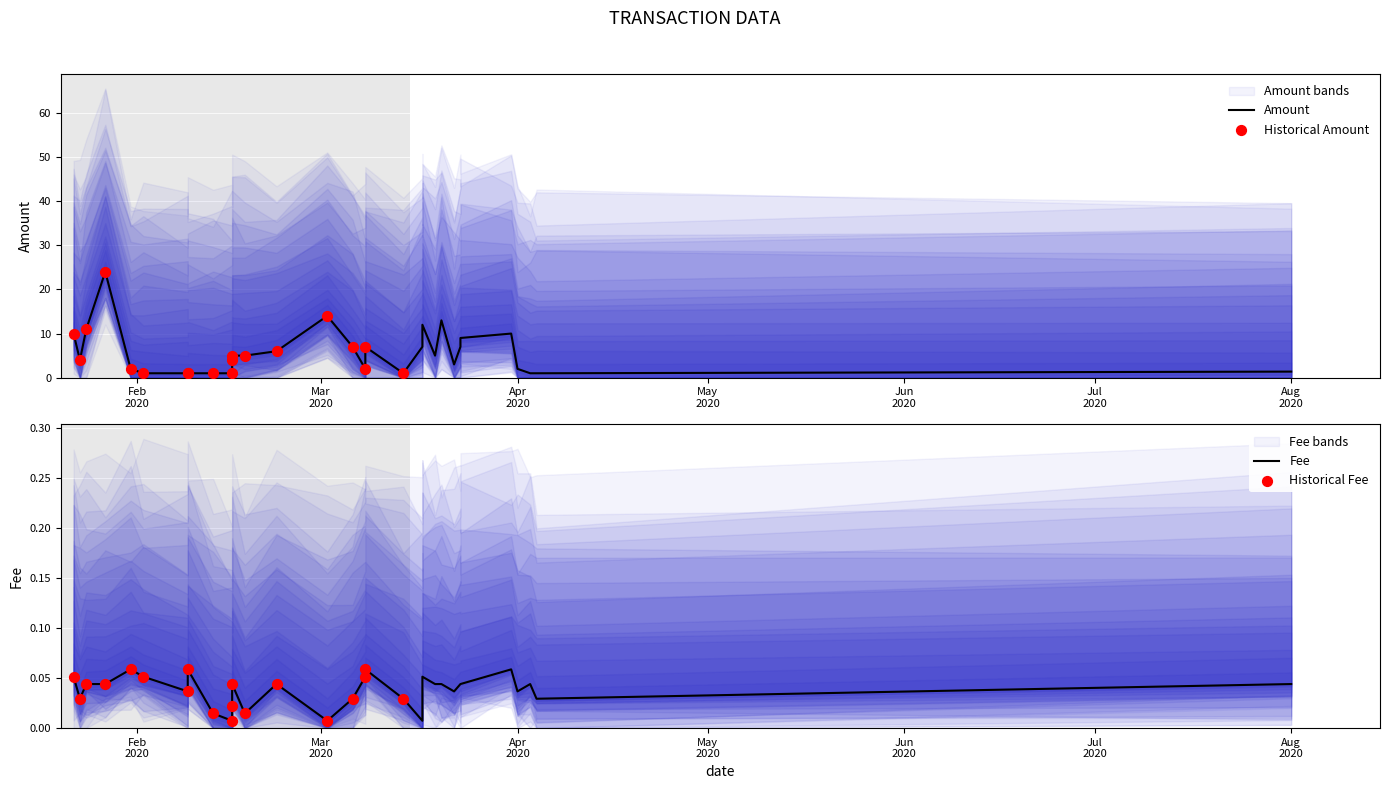

At how many categories does at least one series exceed 0?

32